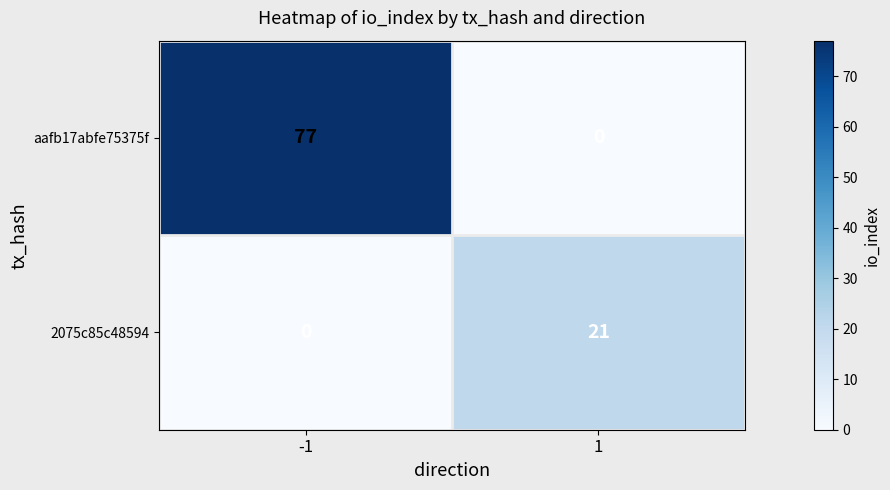

Which series has the largest total across all categories?

aafb17abfe75375f